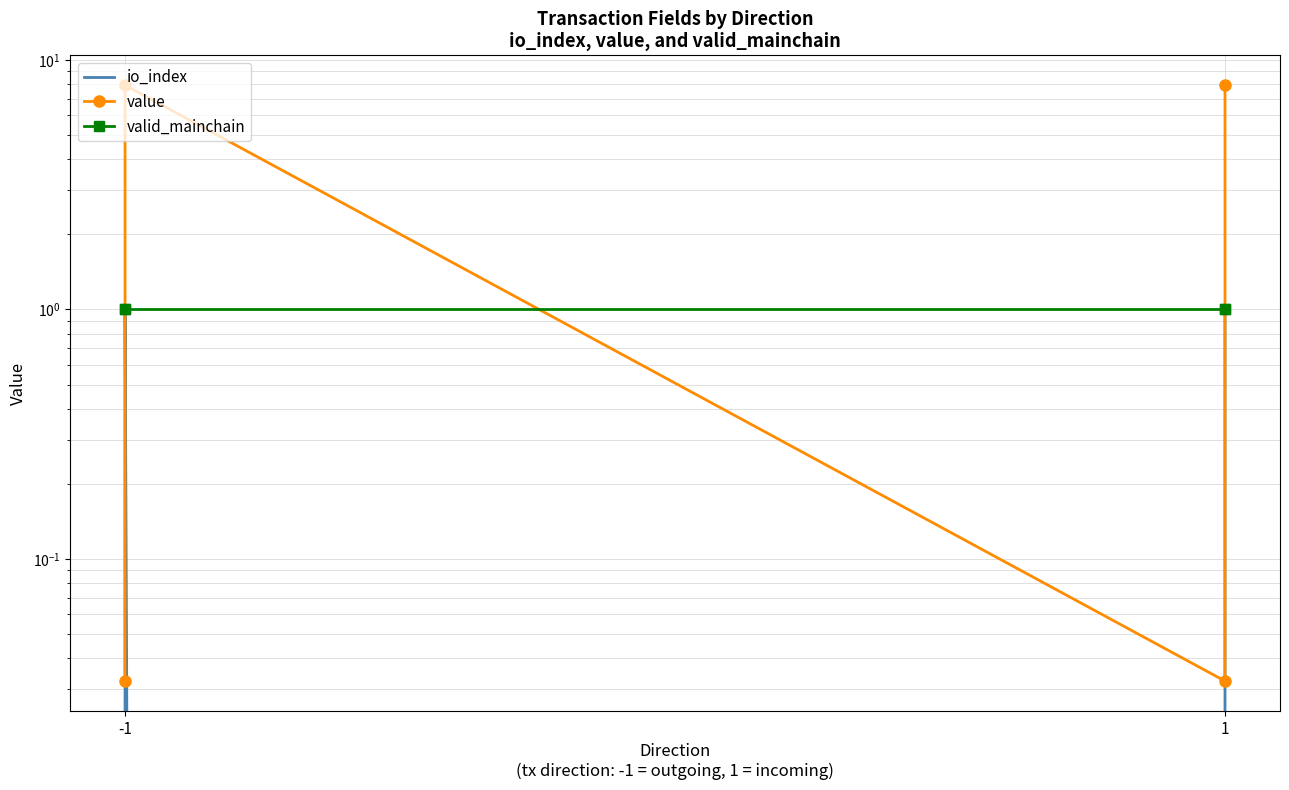

At which category is the sum across all series the highest?

-1